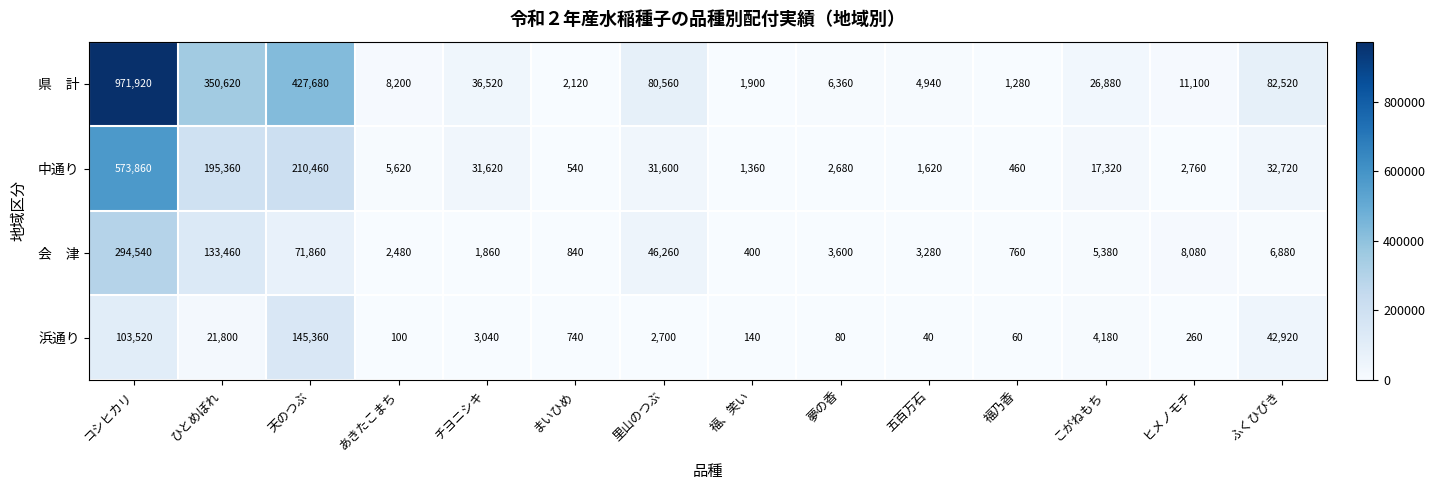

The 中通り series shows 2443 at 福、笑い. True or false?

False